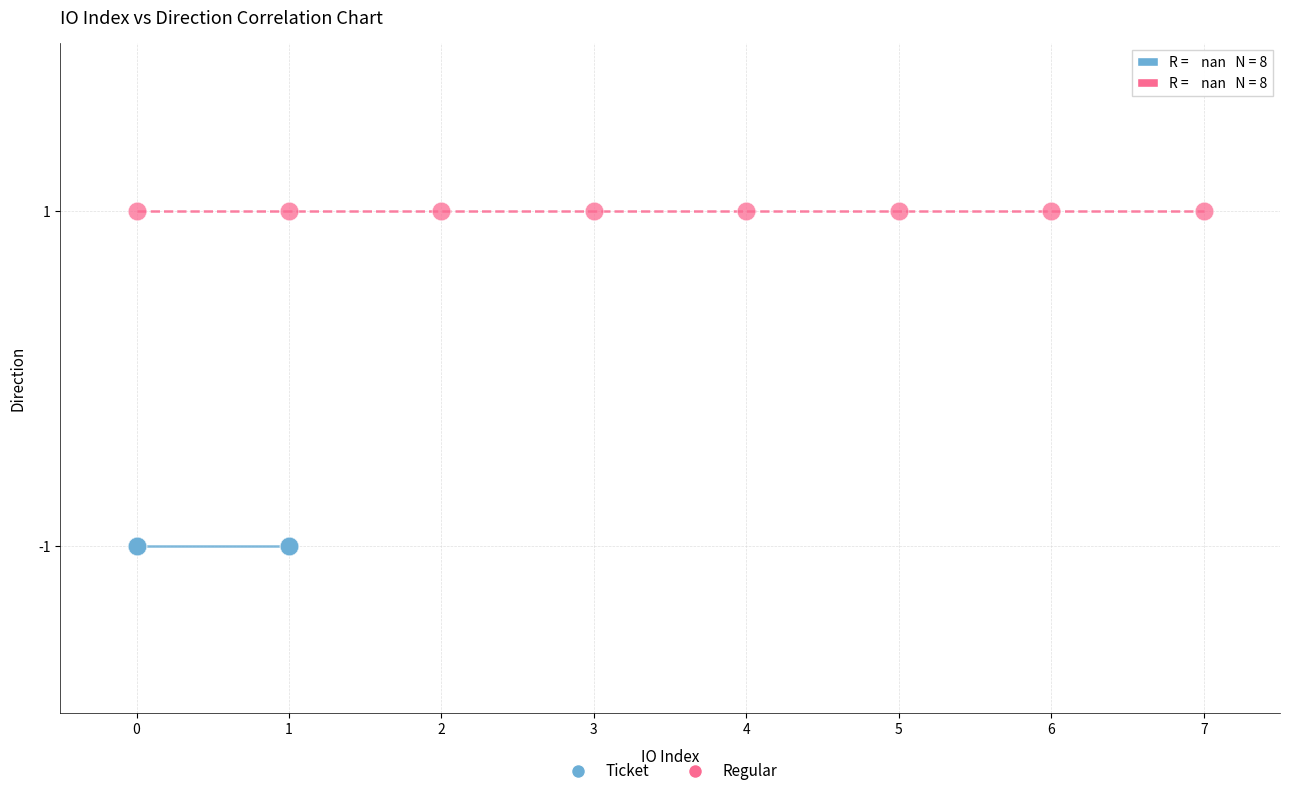

Which series contains the highest Y value?

Regular